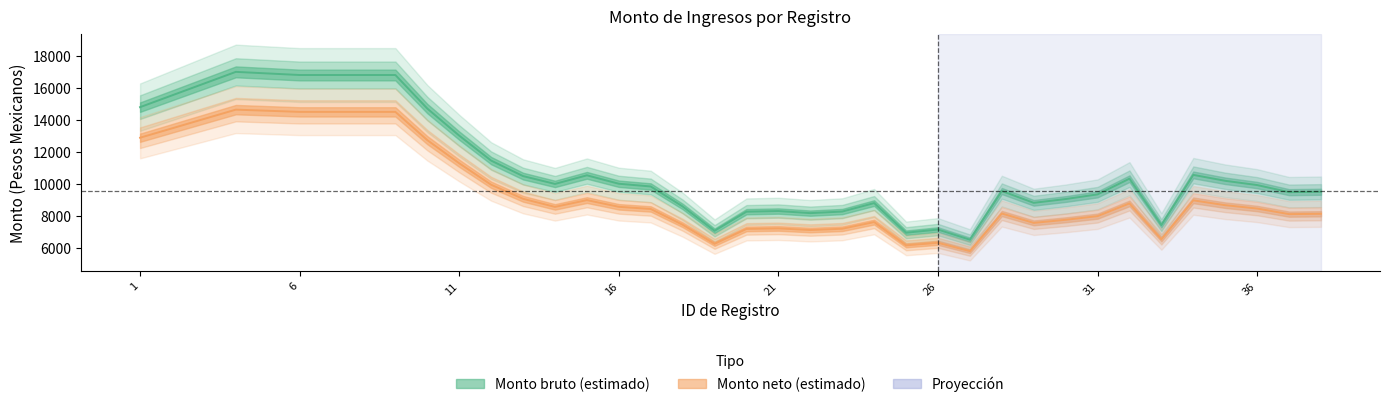

True or false: Monto neto de los ingresos and Monto bruto de los ingresos intersect in this chart.

False